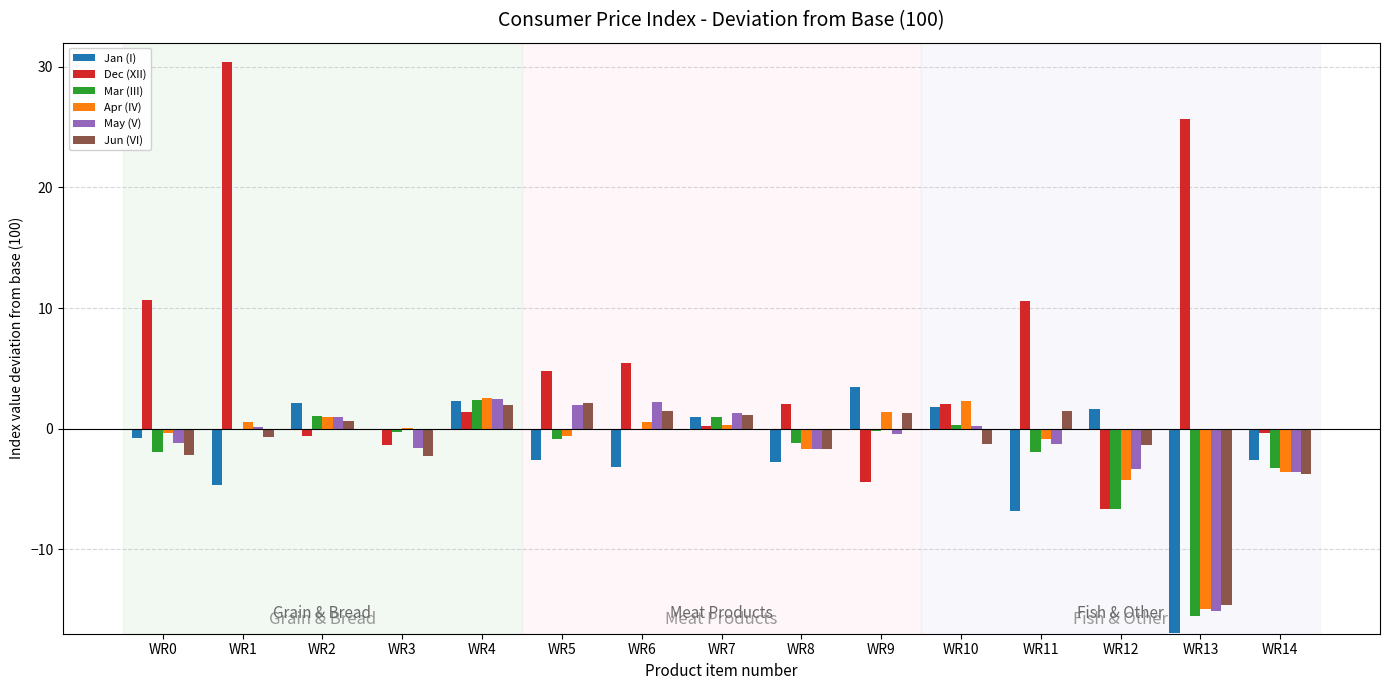

What are all the series names shown in the legend?

Jan (I), Dec (XII), Mar (III), Apr (IV), May (V), Jun (VI)